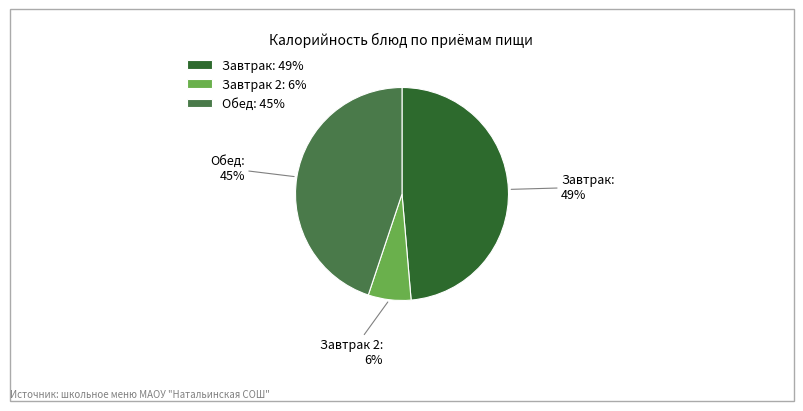

Which has a higher value, Завтрак or Завтрак 2?

Завтрак